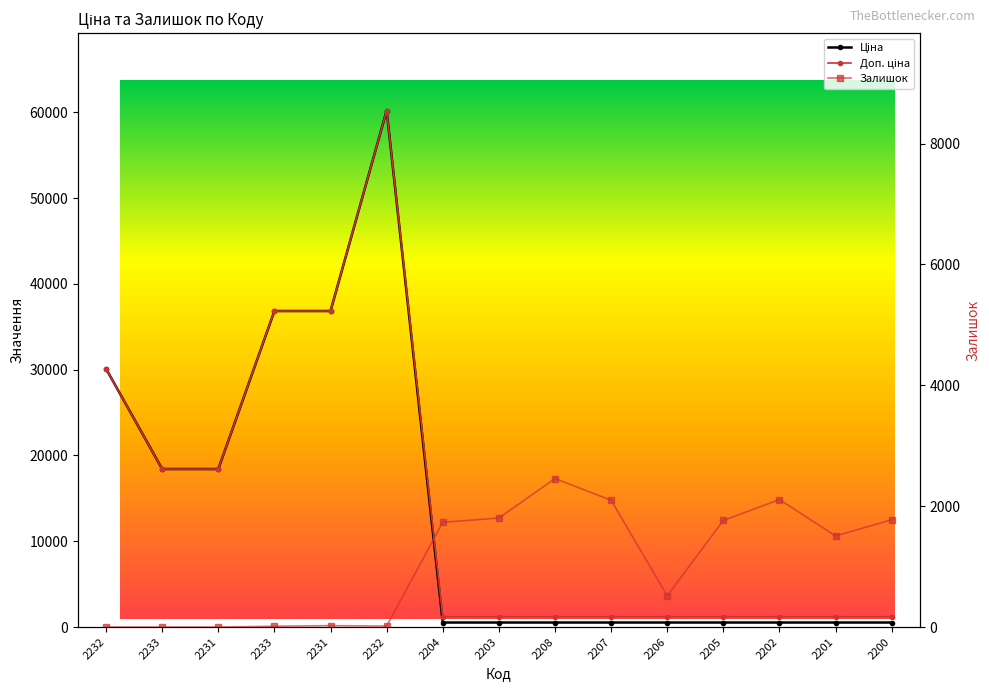

What is the label of the 5th point from the left?

2231